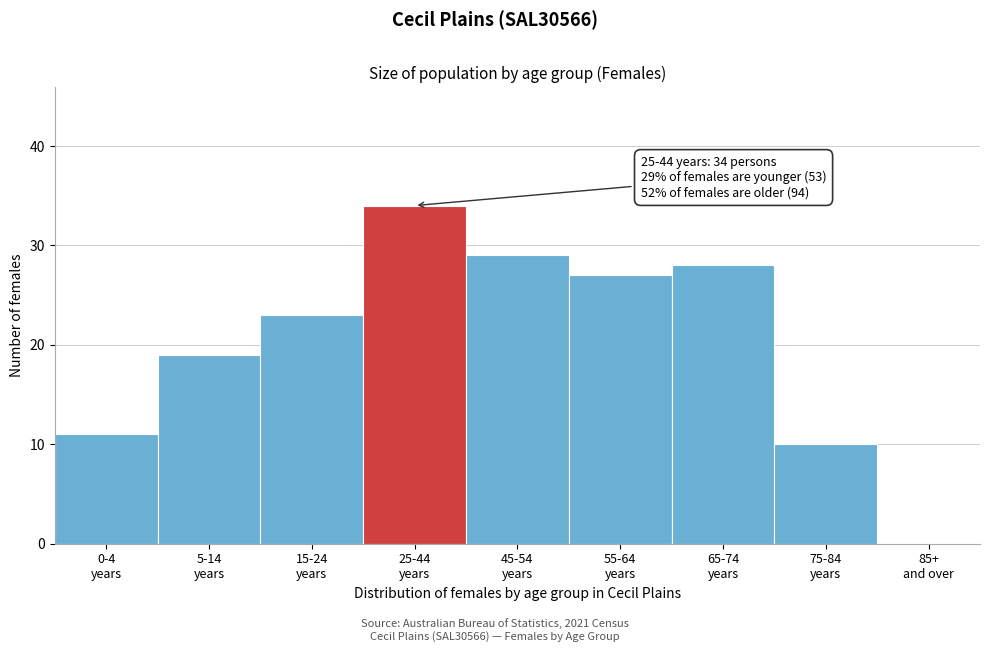

What is the greatest value displayed?

34